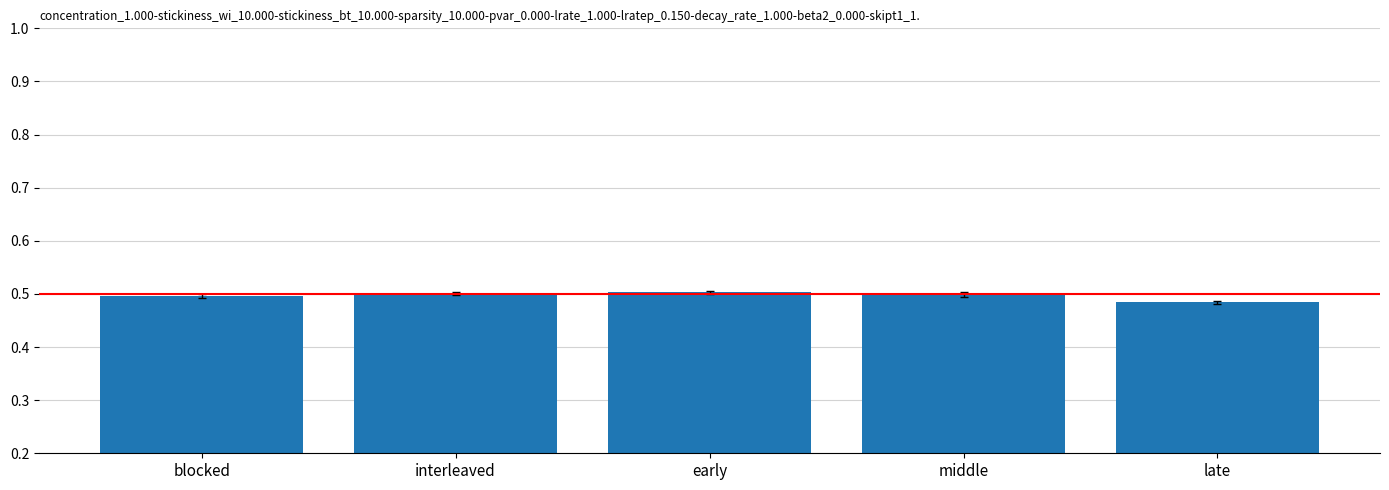

How many values are between 0 and 1?

5